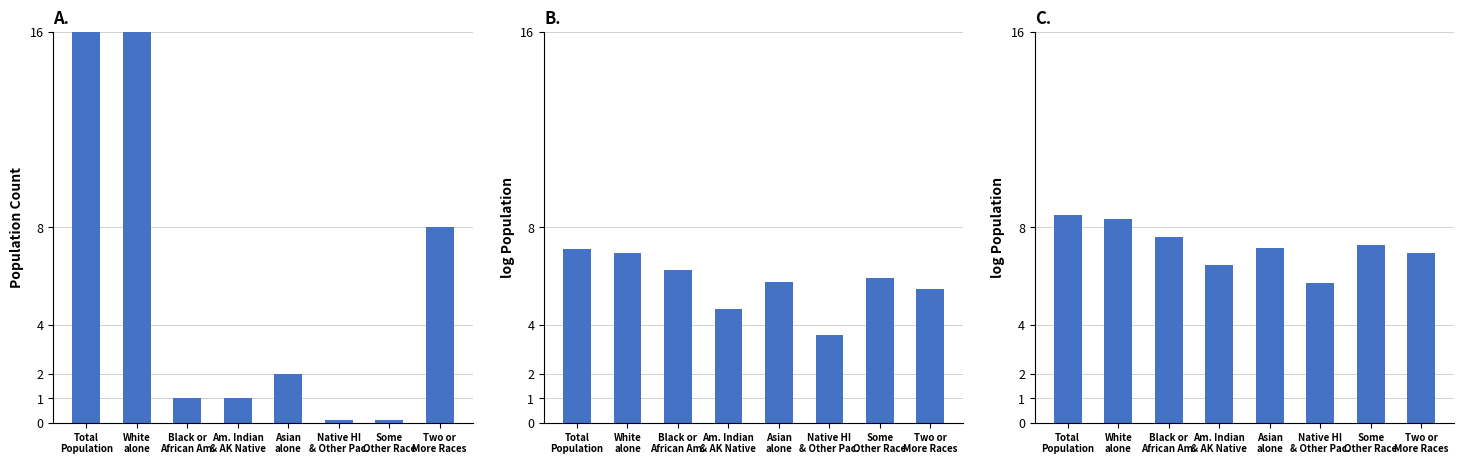

True or false: Illinois has a value of 6.3 at Black or
African Am..

True